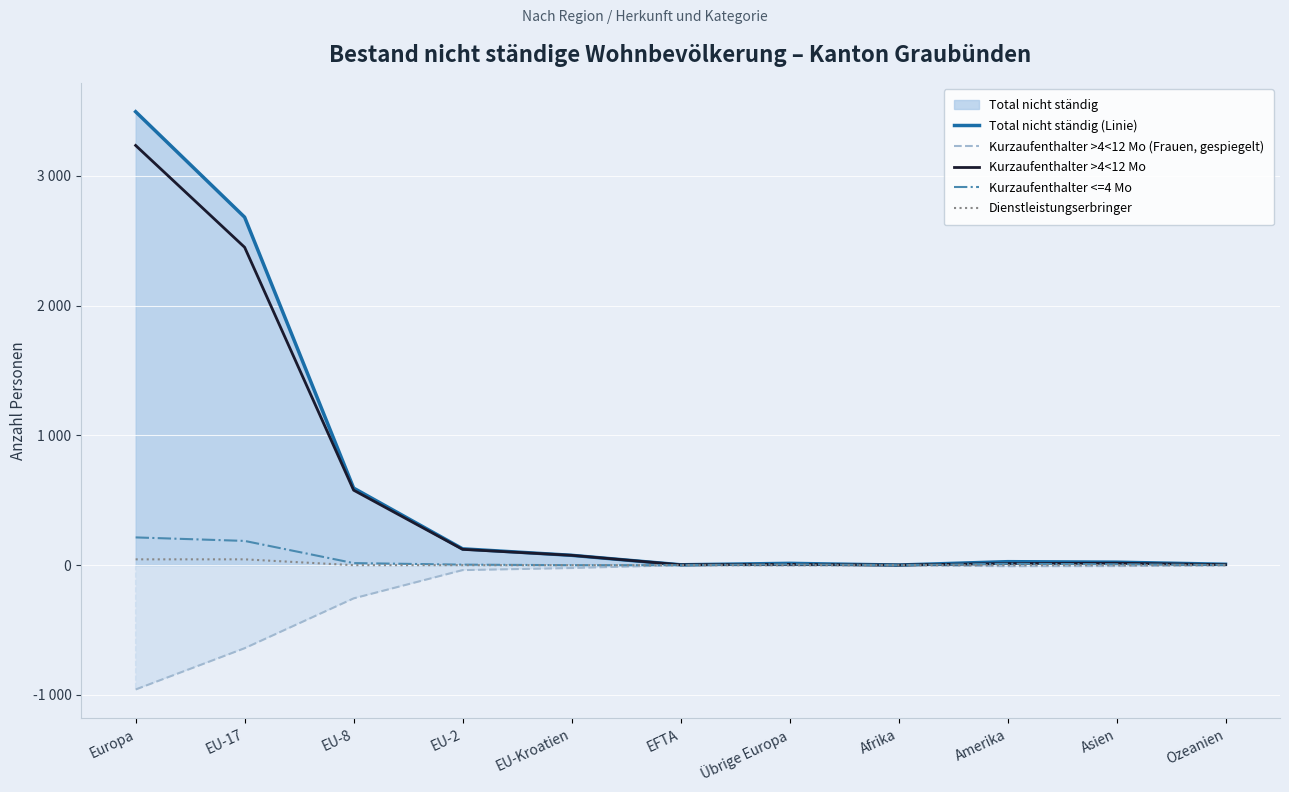

Which has a higher value, EU-2 or EU-Kroatien?

EU-2